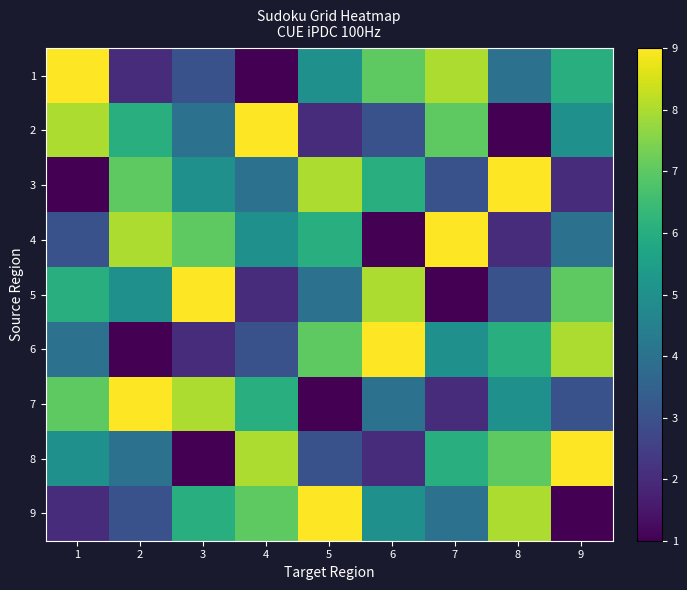

What is the greatest value displayed?

9